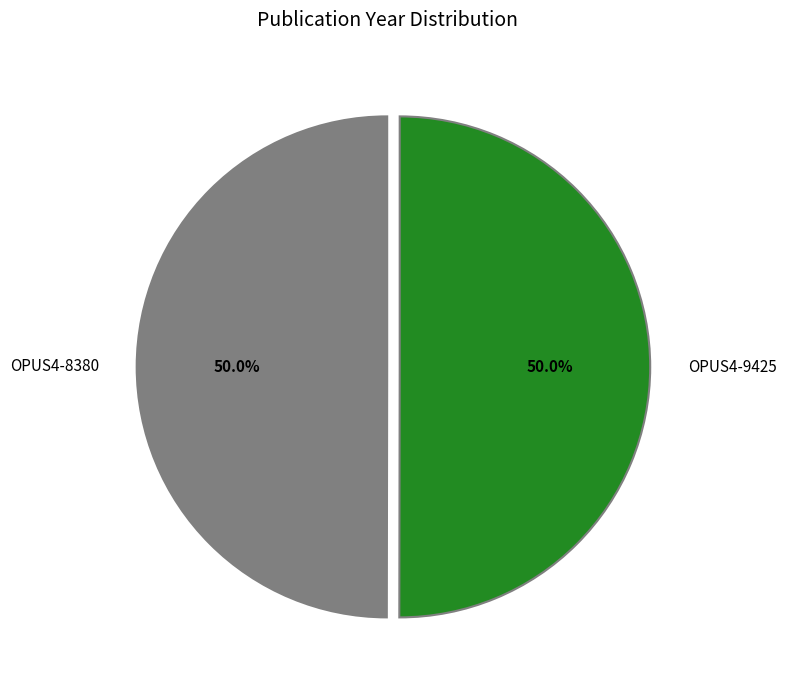

Count the number of slices in the pie.

2